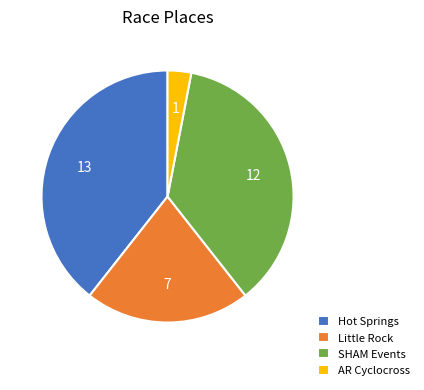

Does any single category account for the majority?

No